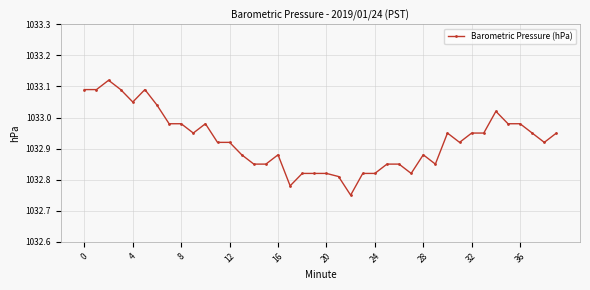

True or false: the data has more than 0 interior local peaks.

True